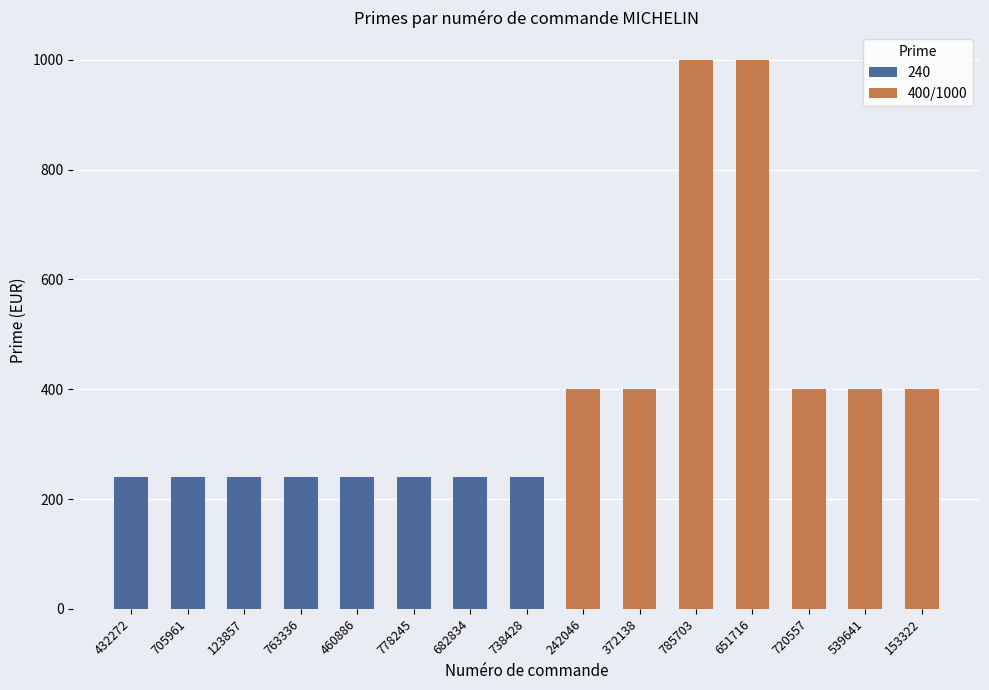

Is it true that 400/1000 equals 400 at 539641?

True